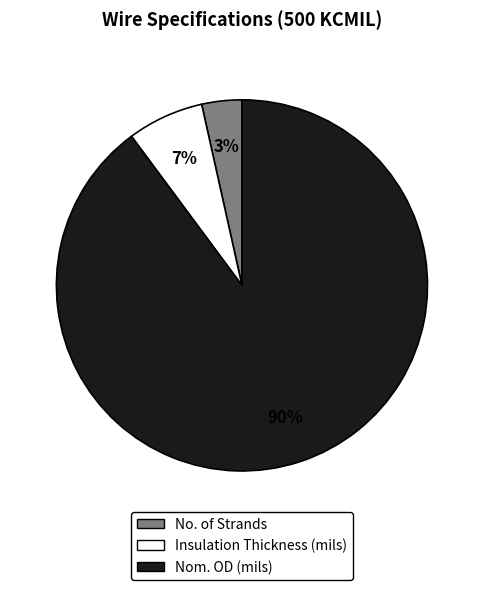

Which has a higher value, No. of Strands or Nom. OD (mils)?

Nom. OD (mils)